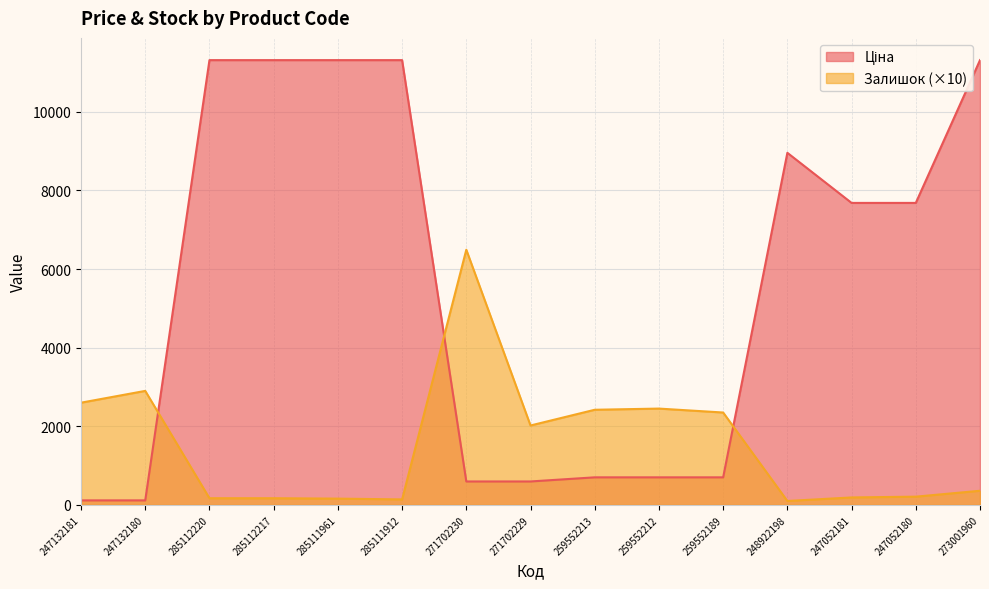

Is the value of Ціна at 285112217 greater than the value of Залишок at 248922198?

Yes